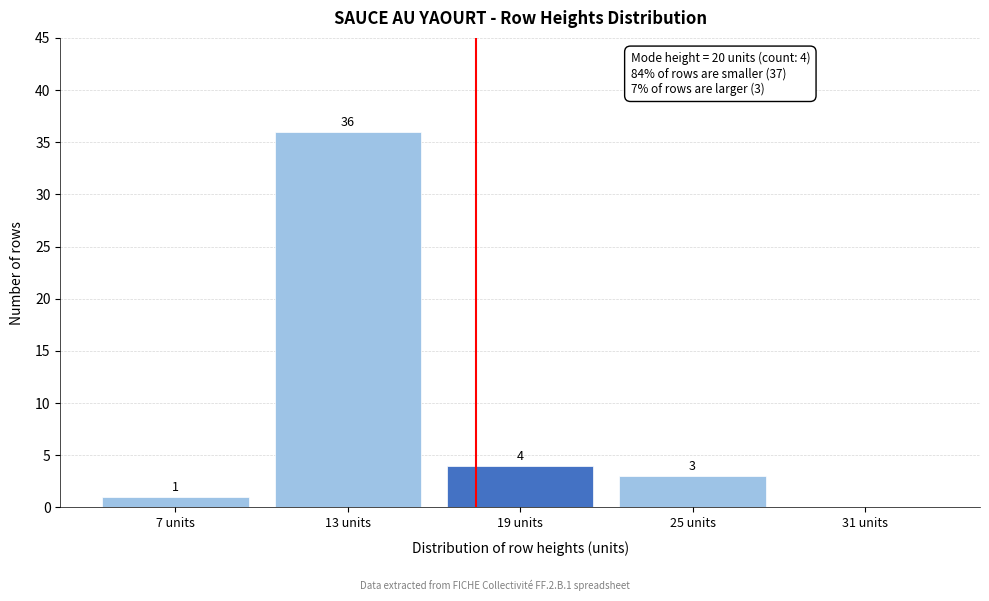

Reading left to right, list all the values displayed in this chart.

7 units=1	13 units=36	19 units=4	25 units=3	31 units=0